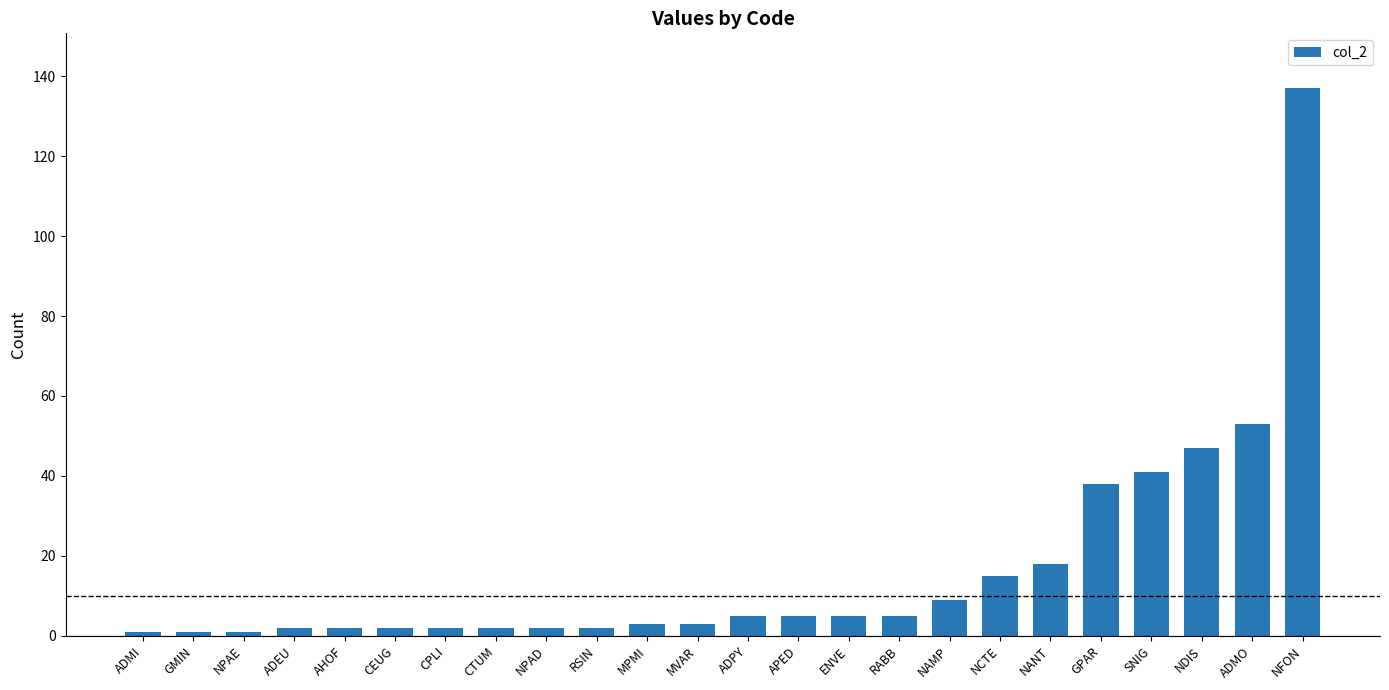

What position from the right is ADPY?

12